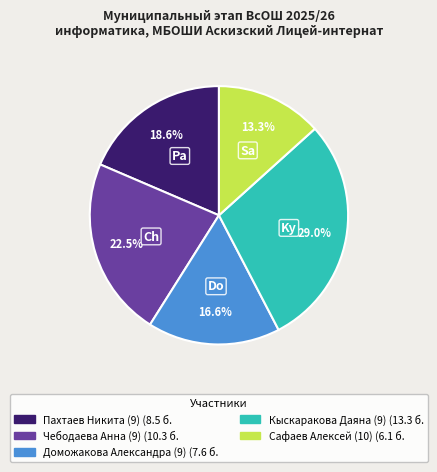

Which has a higher value, Чебодаева Анна (9) or Сафаев Алексей (10)?

Чебодаева Анна (9)